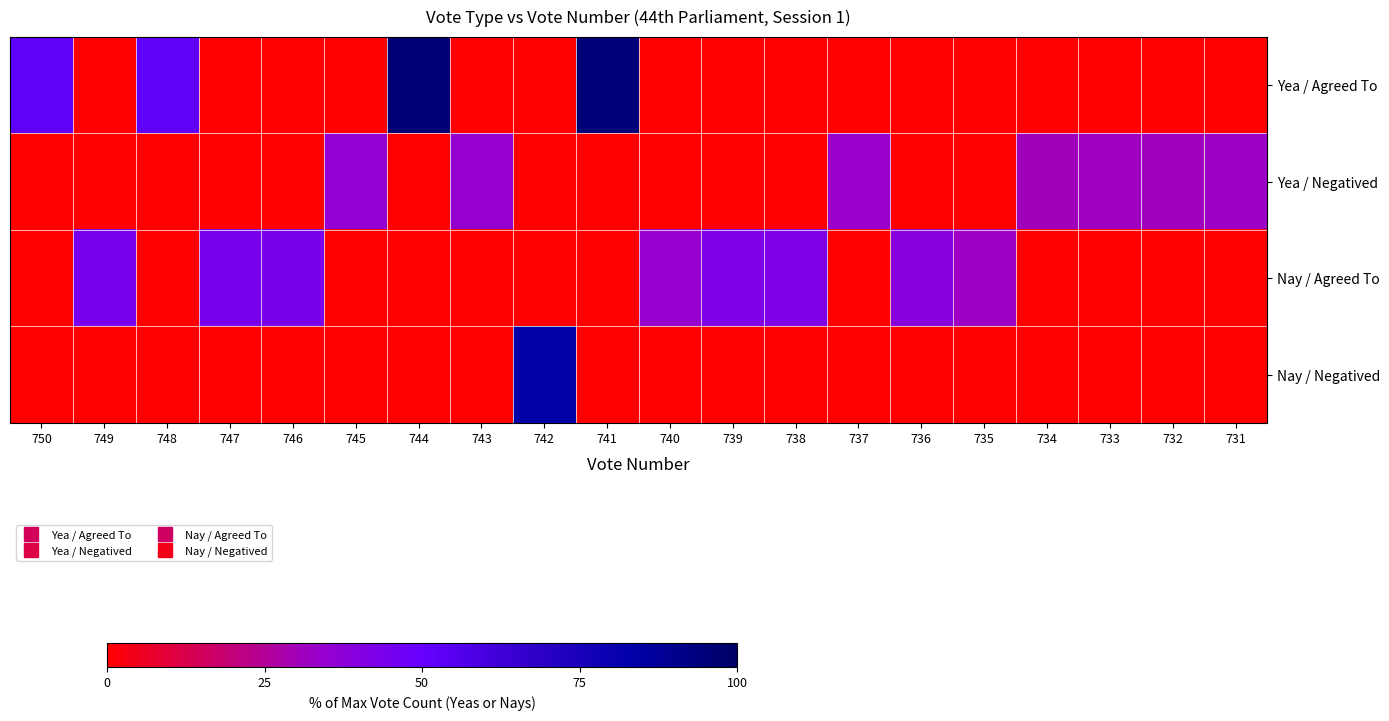

At how many categories does at least one series exceed 59?

3